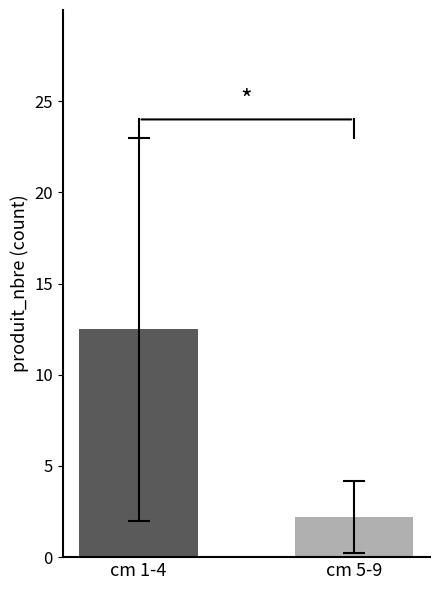

True or false: the data shows 12.5 at cm 1-4.

True